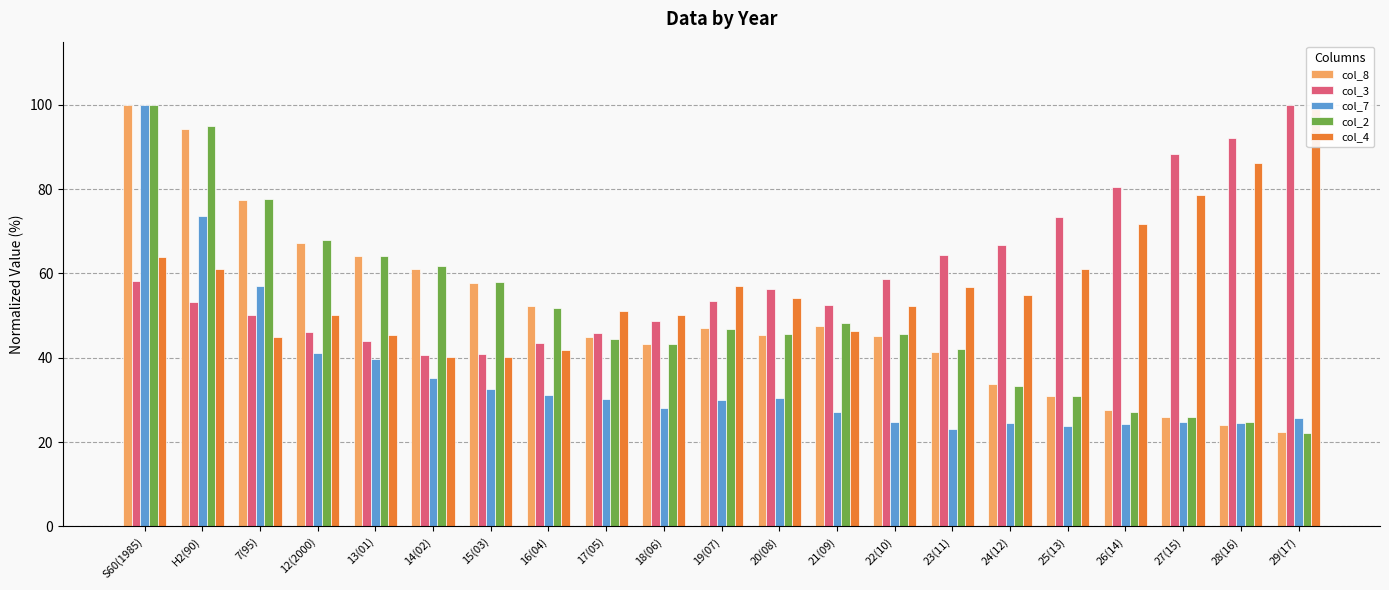

Does the chart contain stacked bars?

No